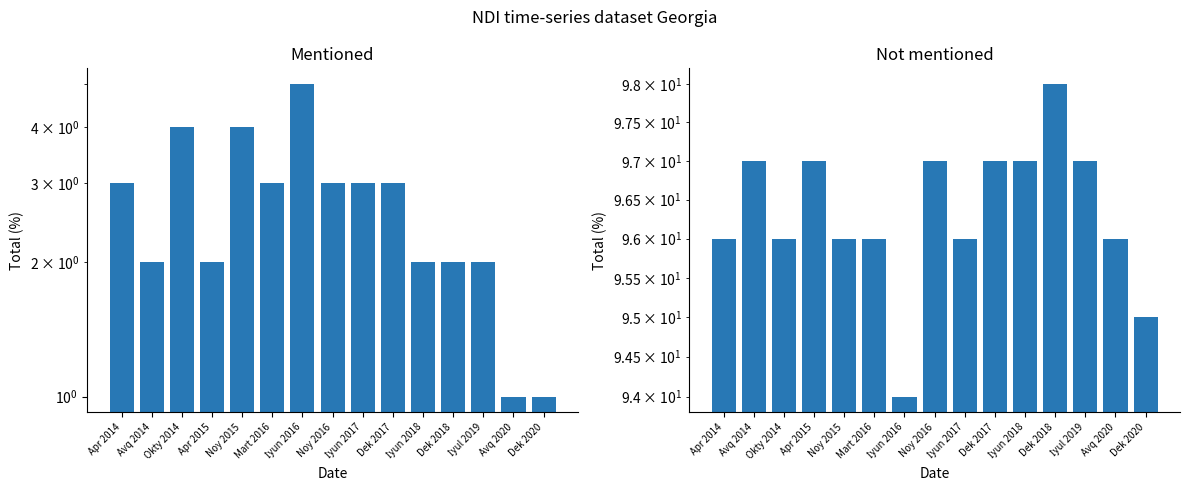

What are all the series names shown in the legend?

Mentioned, Not mentioned